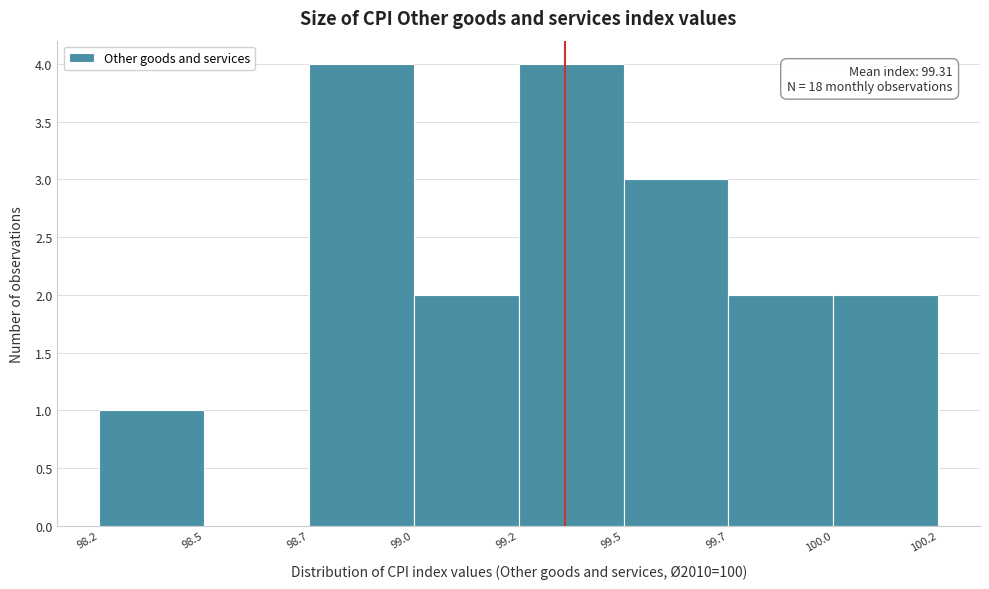

Reading left to right, list all the values displayed in this chart.

98.2=1	98.5=0	98.7=4	99.0=2	99.2=4	99.5=3	99.7=2	100.0=2